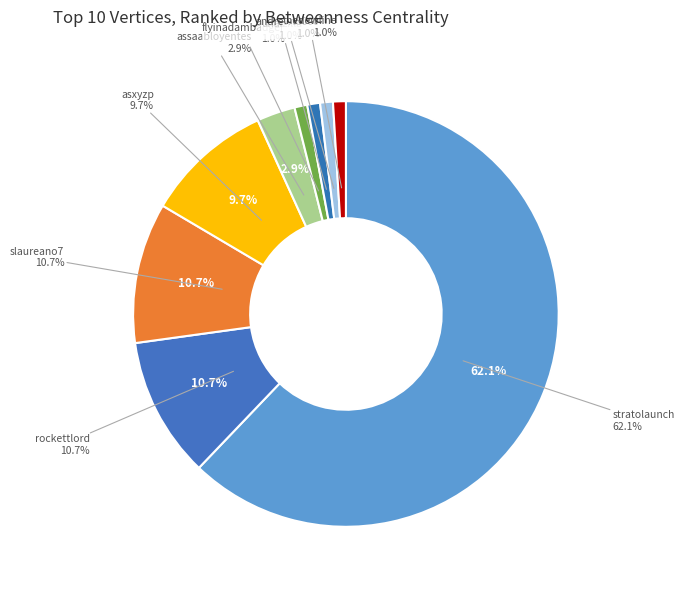

What percentage is the thedewline slice, to the nearest percent?

1%